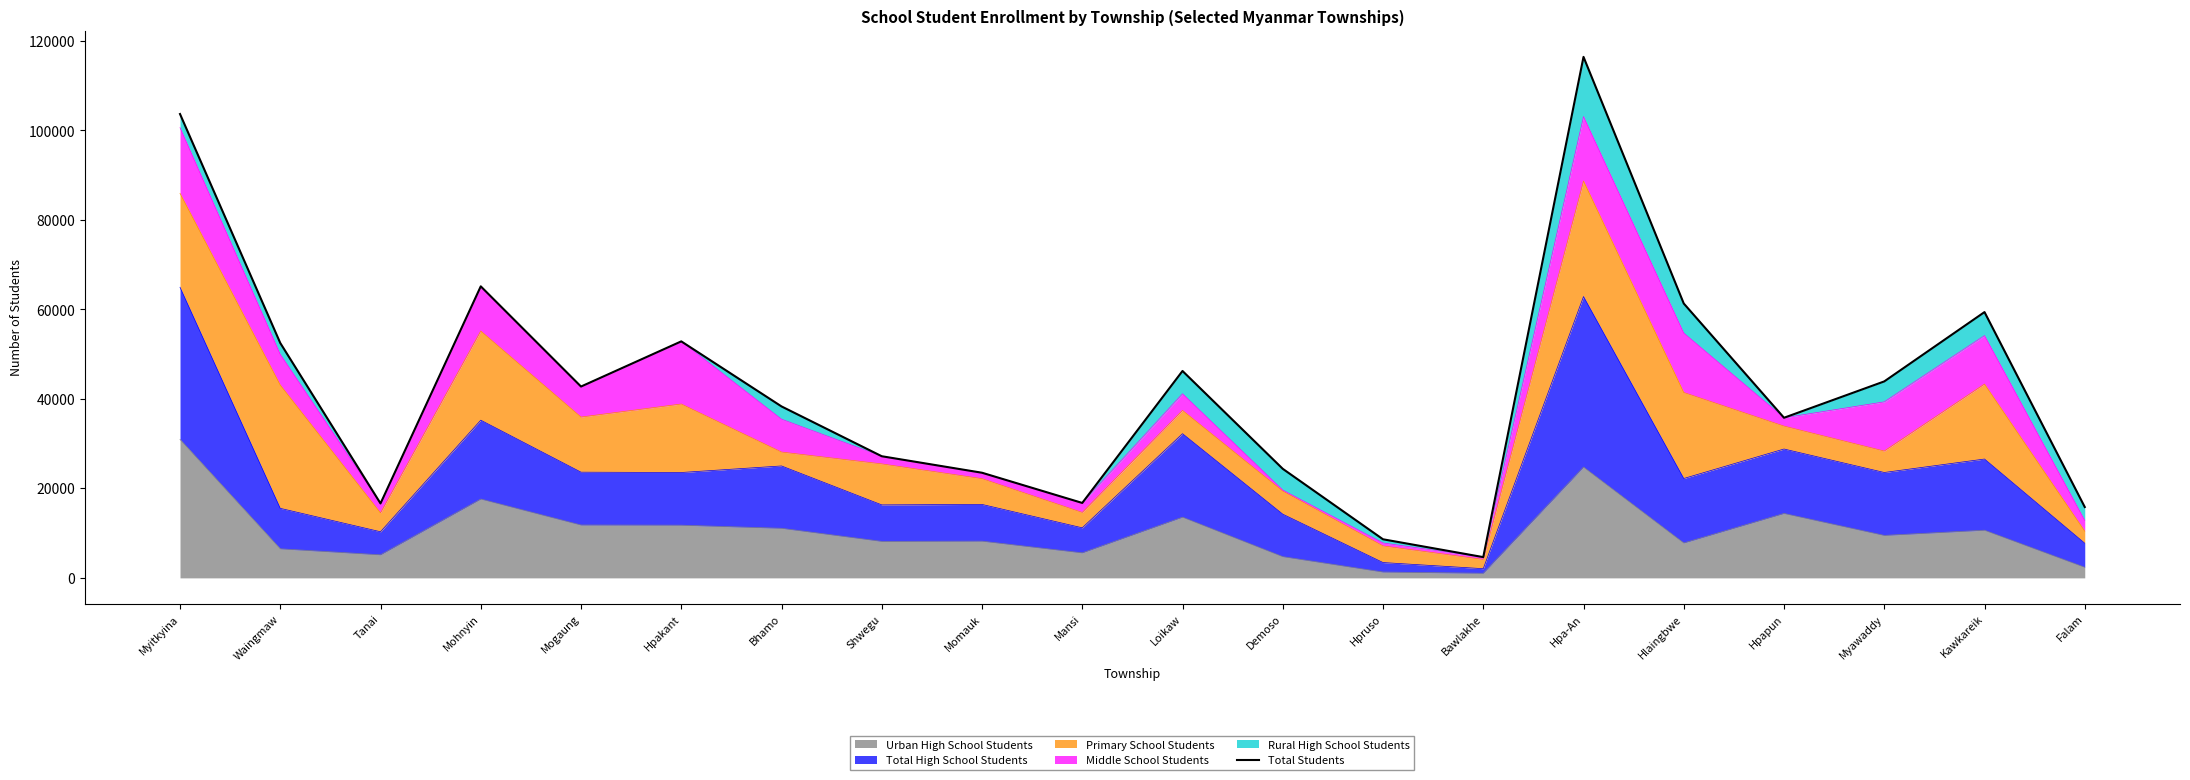

The value of Urban High School Students at Momauk is 3481. True or false?

False